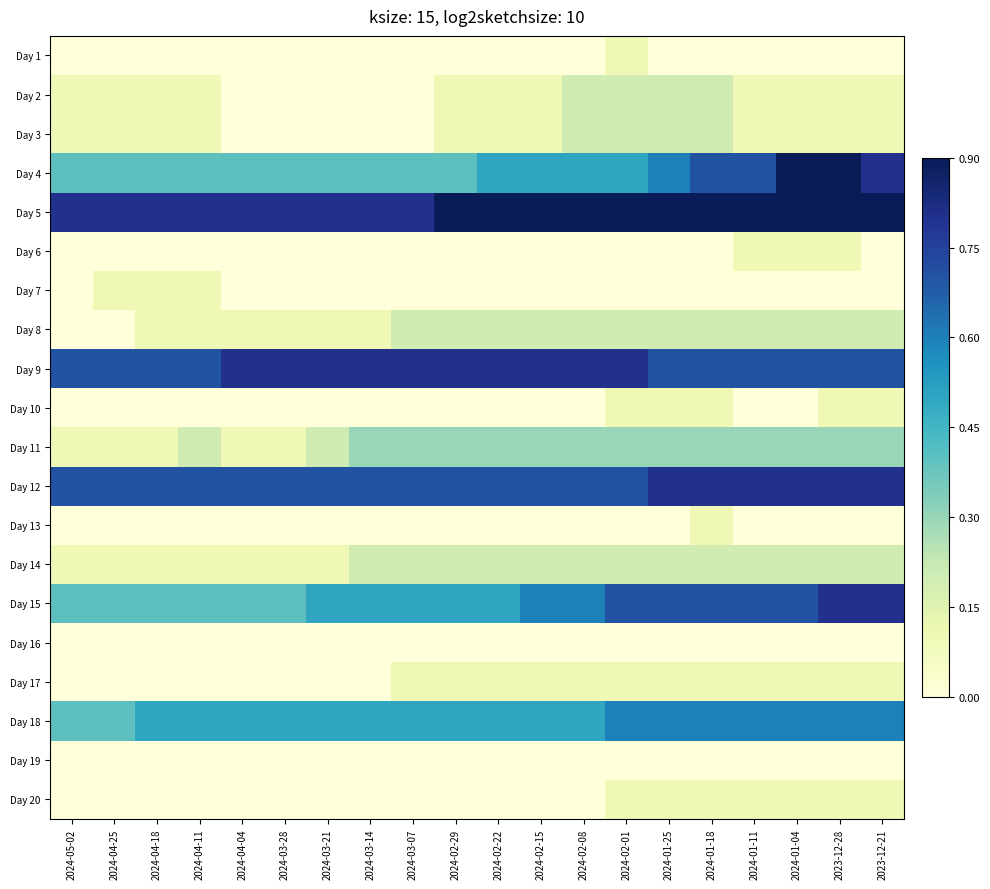

Which has a higher value, 2024-02-15 or 2024-01-25?

2024-02-15